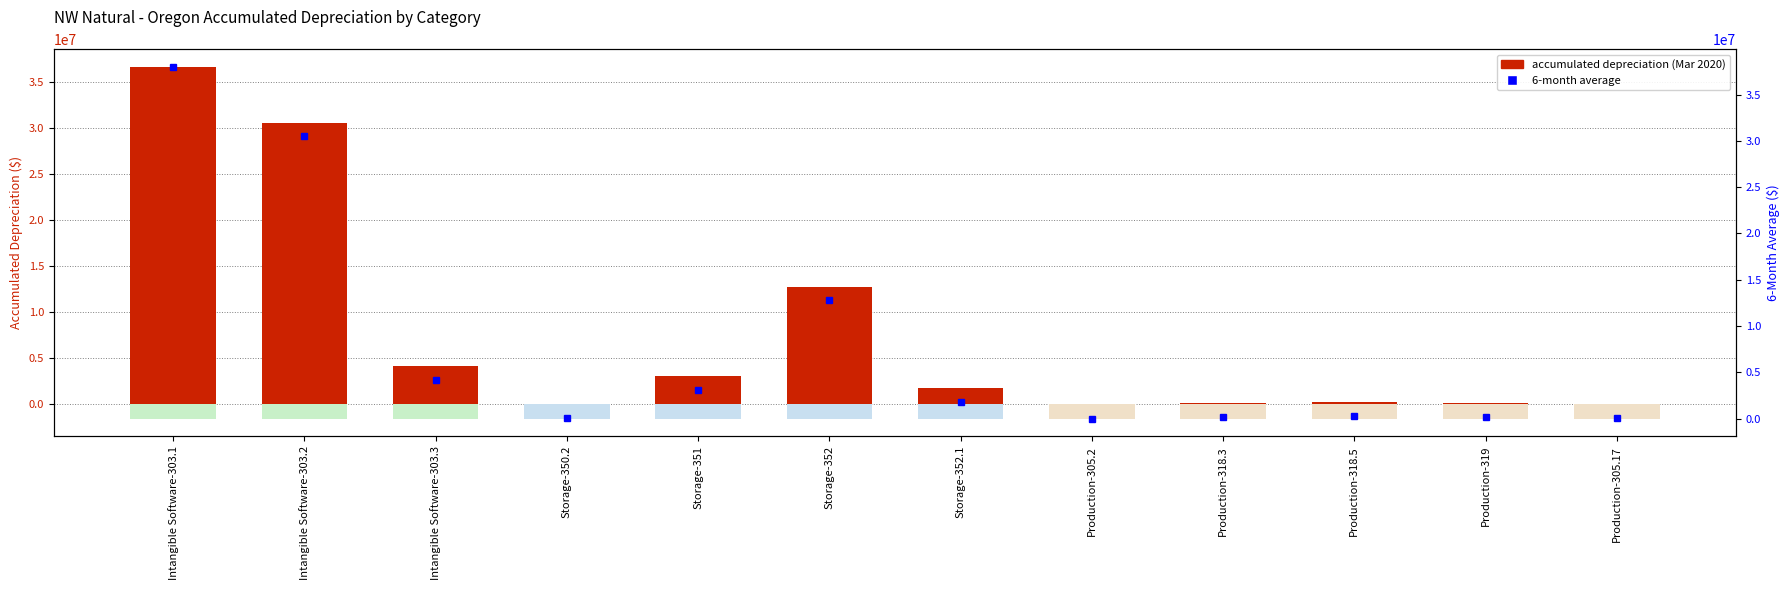

What is the difference between the maximum and minimum values in the 6-month average series?

37998017.7